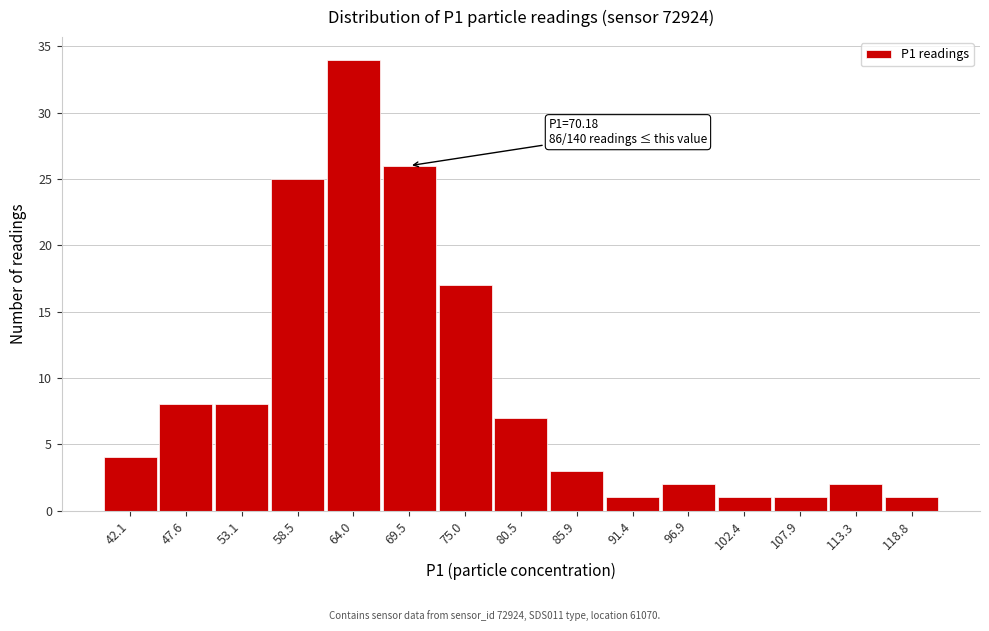

Reading right to left, list all the values displayed in this chart.

118.8=1	113.3=2	107.9=1	102.4=1	96.9=2	91.4=1	85.9=3	80.5=7	75.0=17	69.5=26	64.0=34	58.5=25	53.1=8	47.6=8	42.1=4